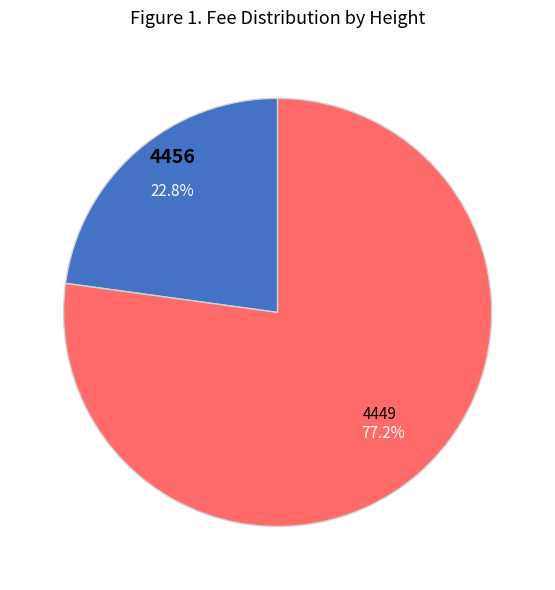

What percentage is the 4456 slice, to the nearest percent?

23%